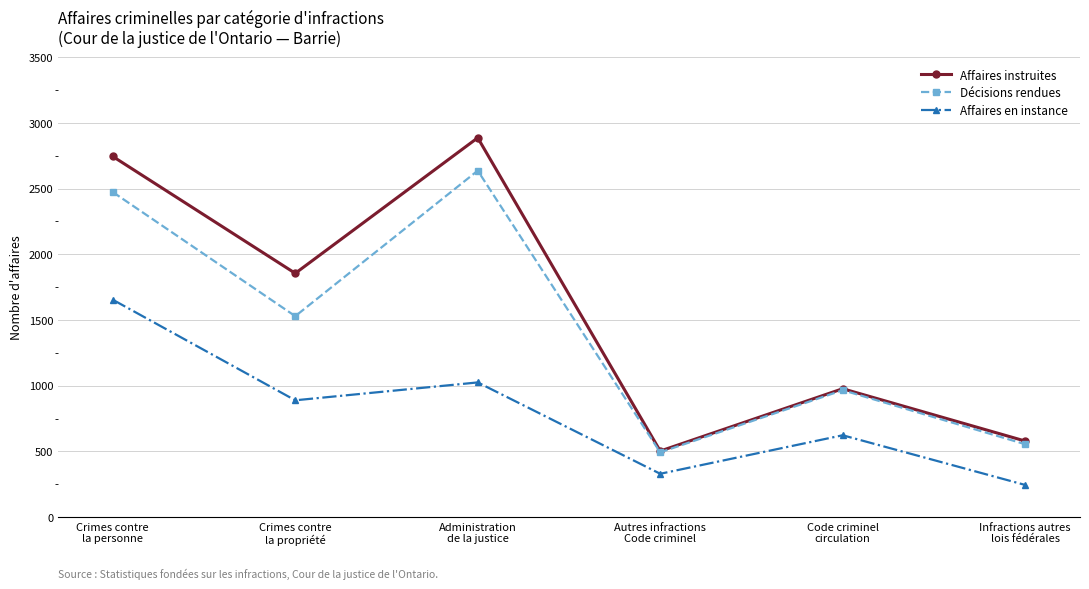

Which series has the widest spread of values?

Affaires instruites